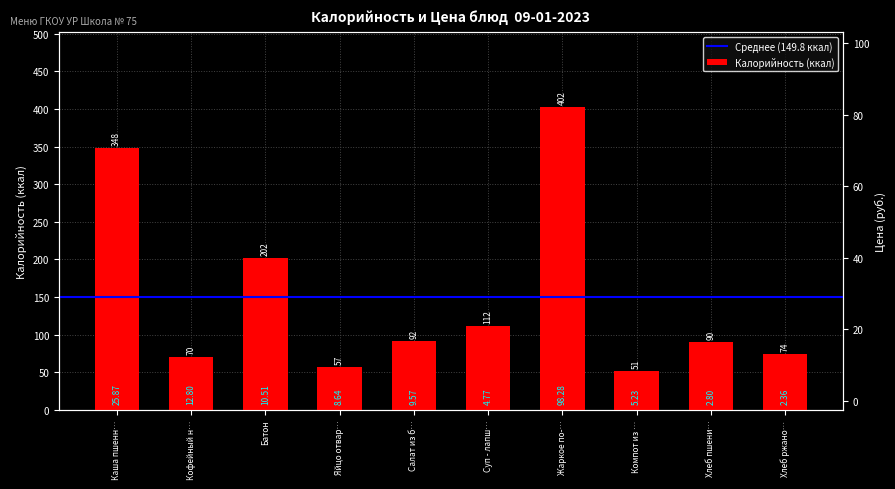

At which label does Калорийность first exceed 92?

Каша пшенн…